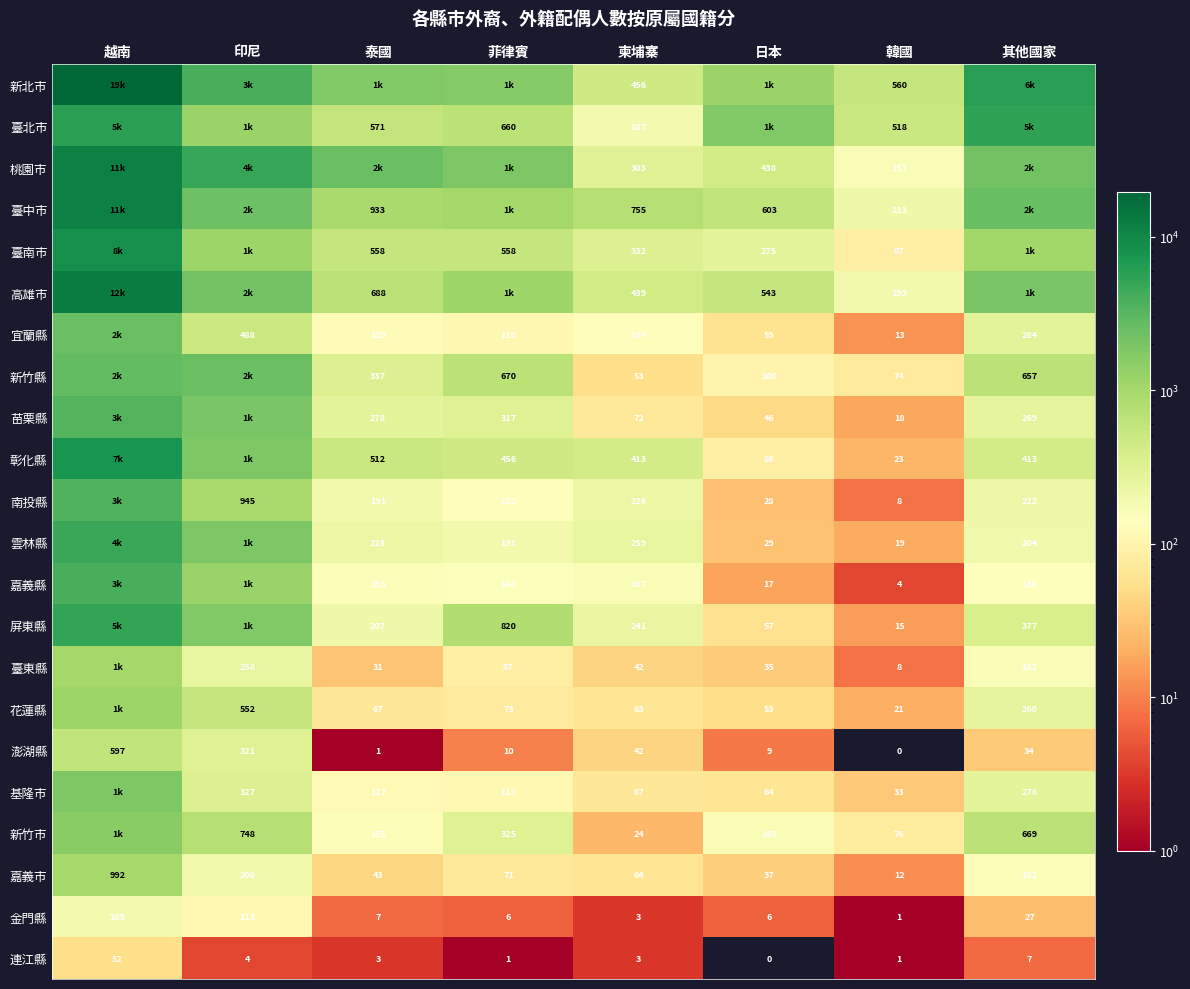

What is the difference between the highest and lowest values at 日本?

1749